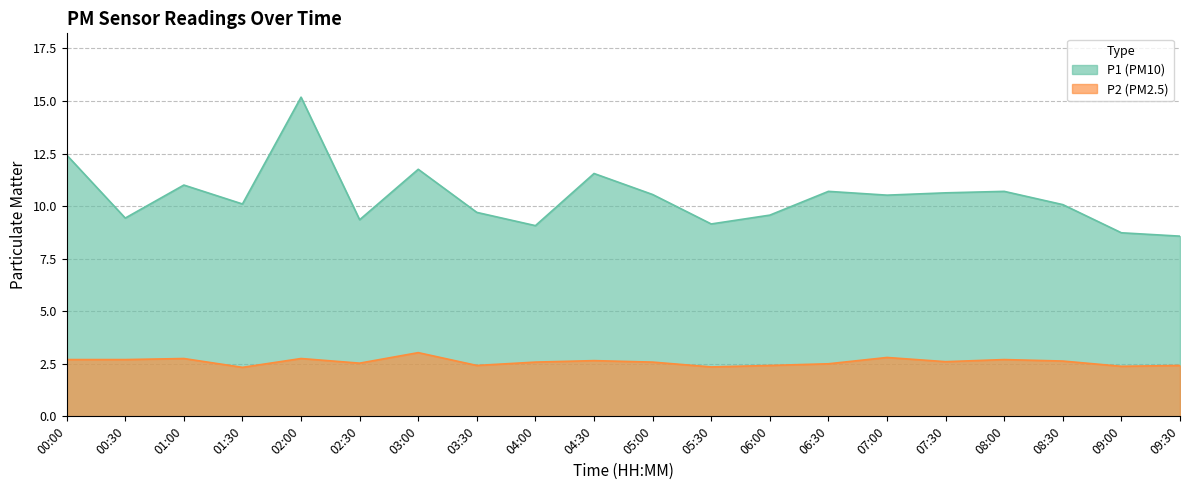

True or false: P2 and P1 cross at least once.

False